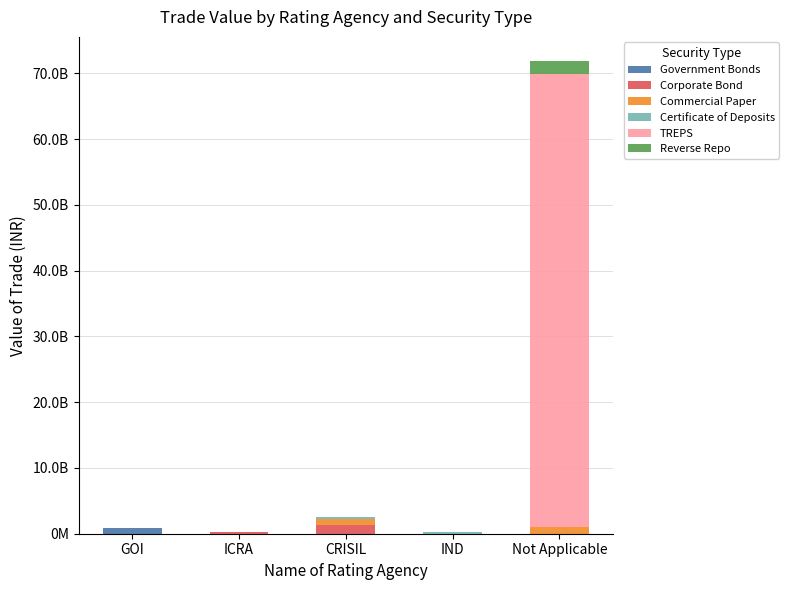

At which label is Certificate of Deposits closest to 122772750?

GOI